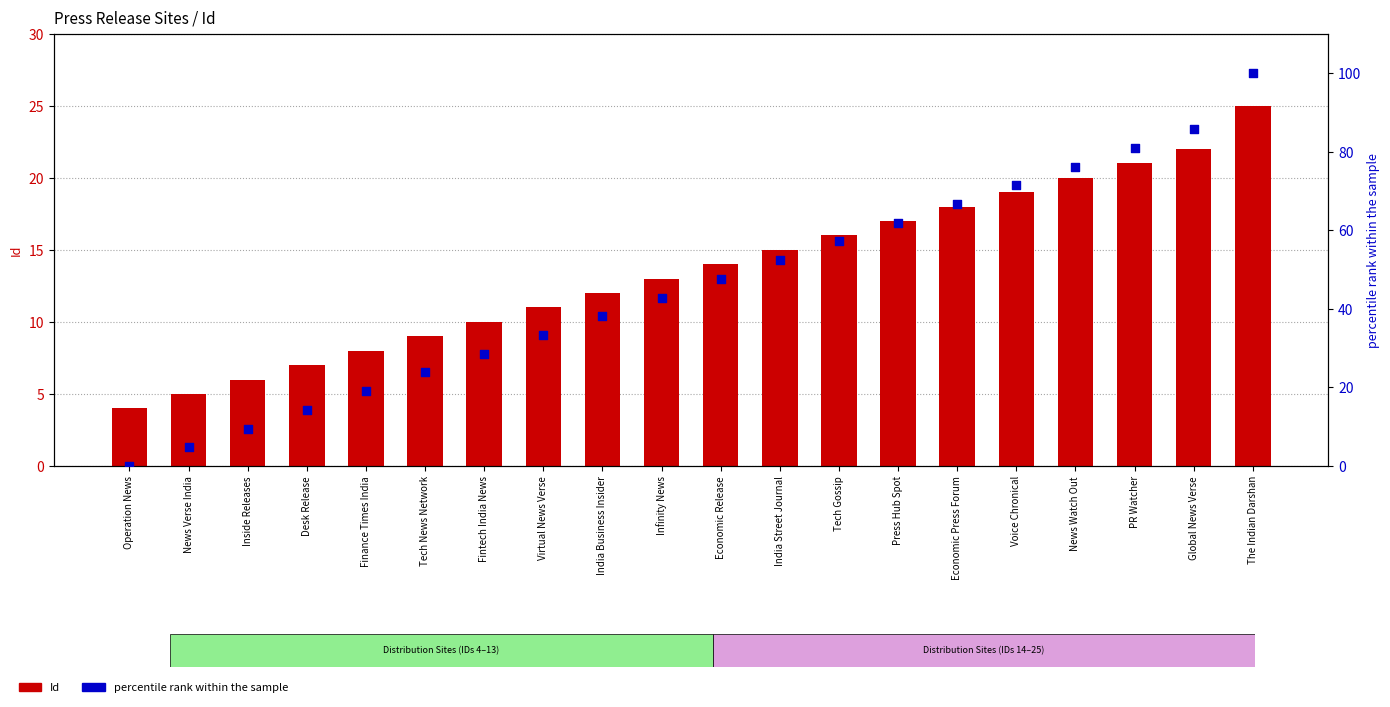

Is the value of Id at Economic Release greater than the value of percentile rank within the sample at India Business Insider?

No